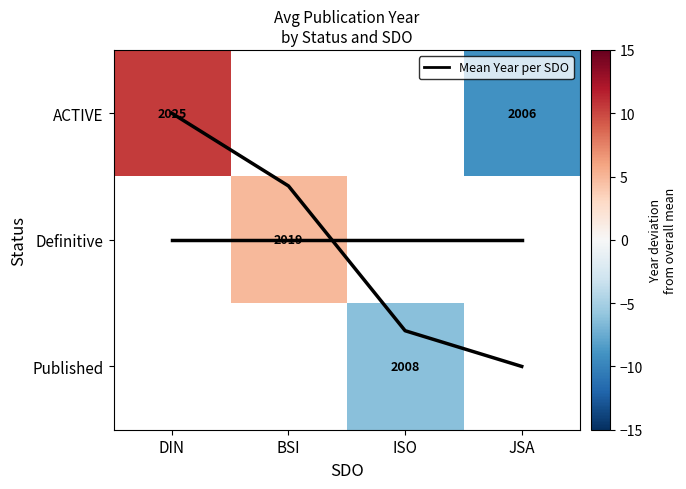

Which series has the largest total across all categories?

Mean Year per SDO